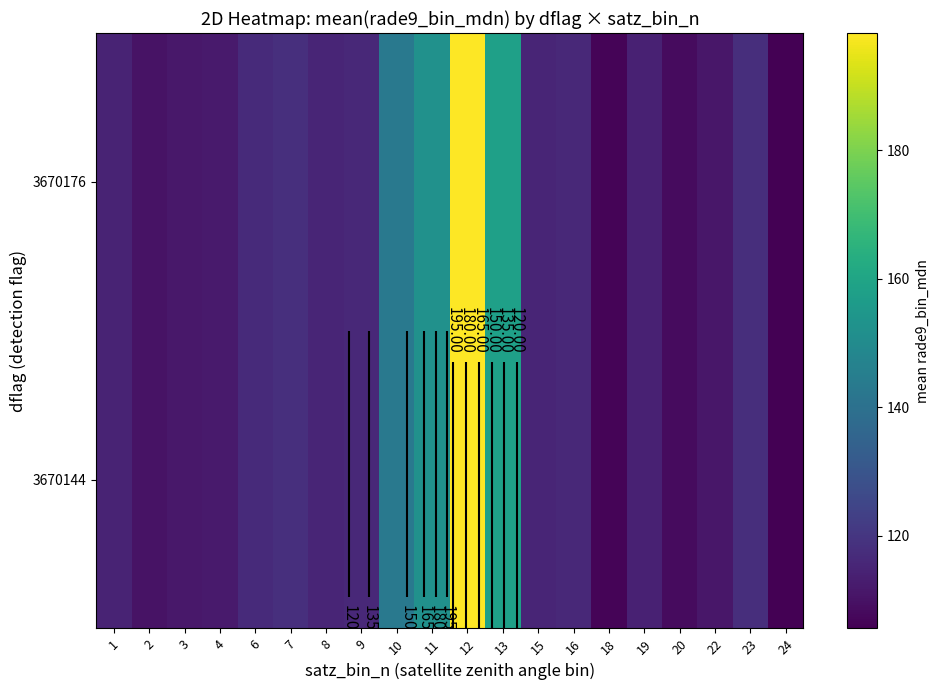

How many values in the 3670144 series are below 115?

9